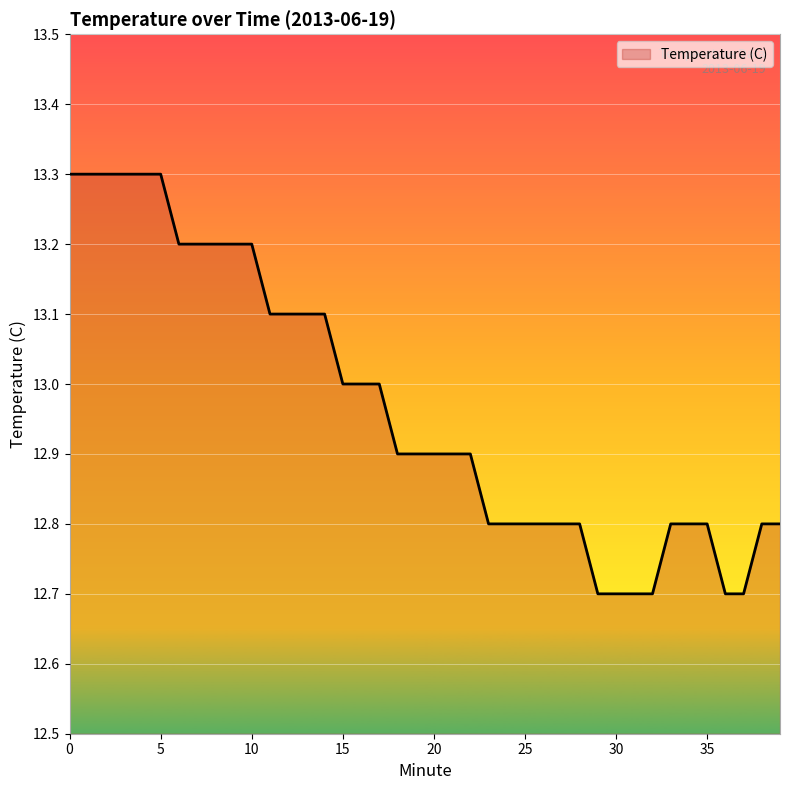

What is the maximum value shown in the chart?

13.3